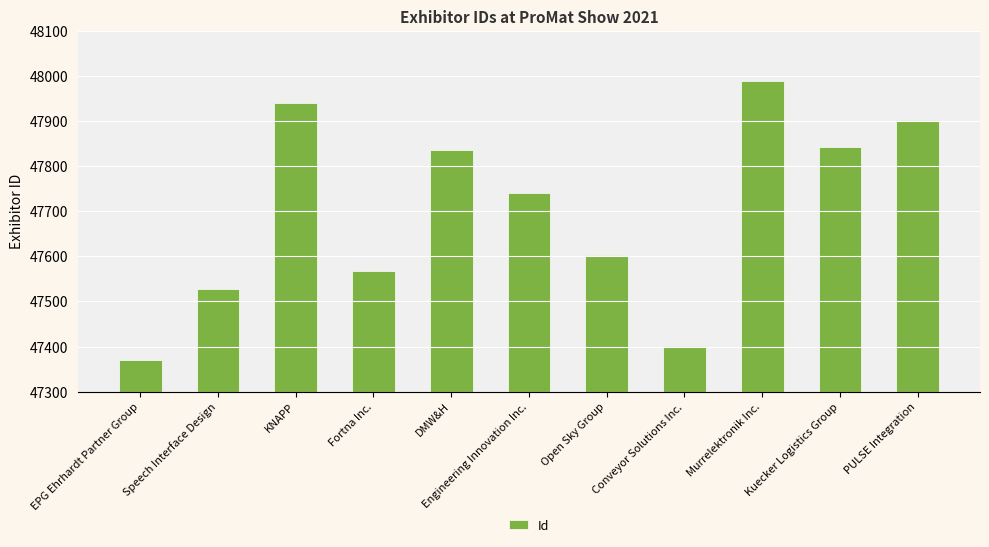

What is the ratio of the value at Conveyor Solutions Inc. to the value at EPG Ehrhardt Partner Group?

1.0